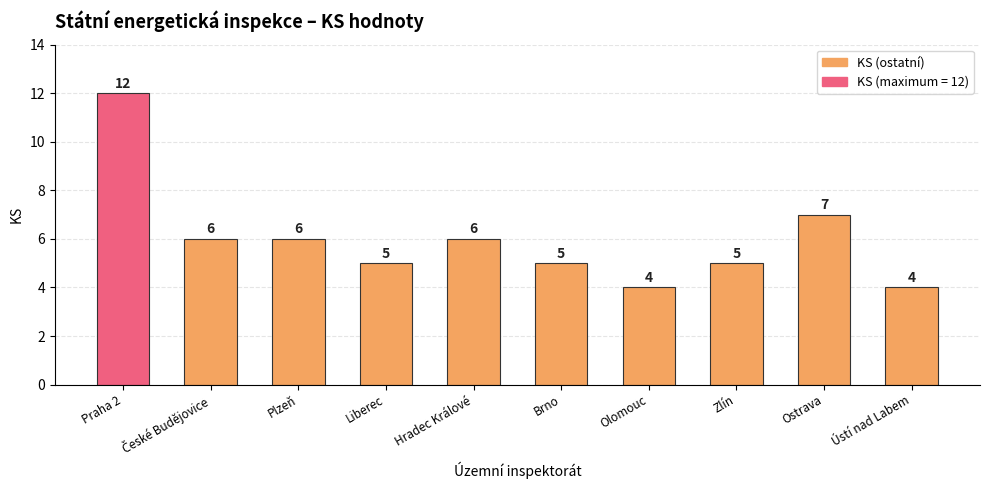

What is the smallest value displayed?

4